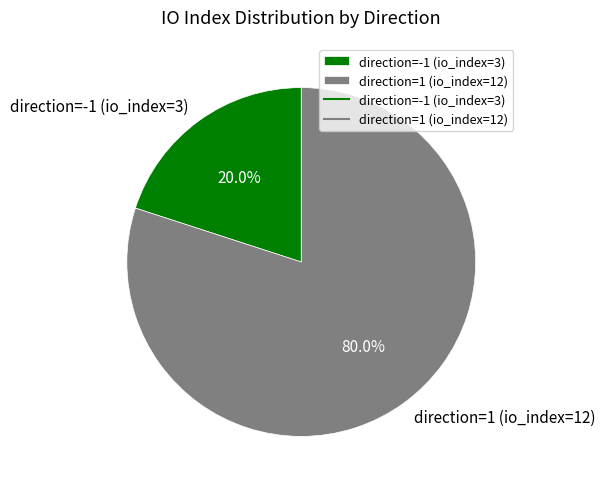

Is it true that direction=1 (io_index=12) is 80% of the pie?

True